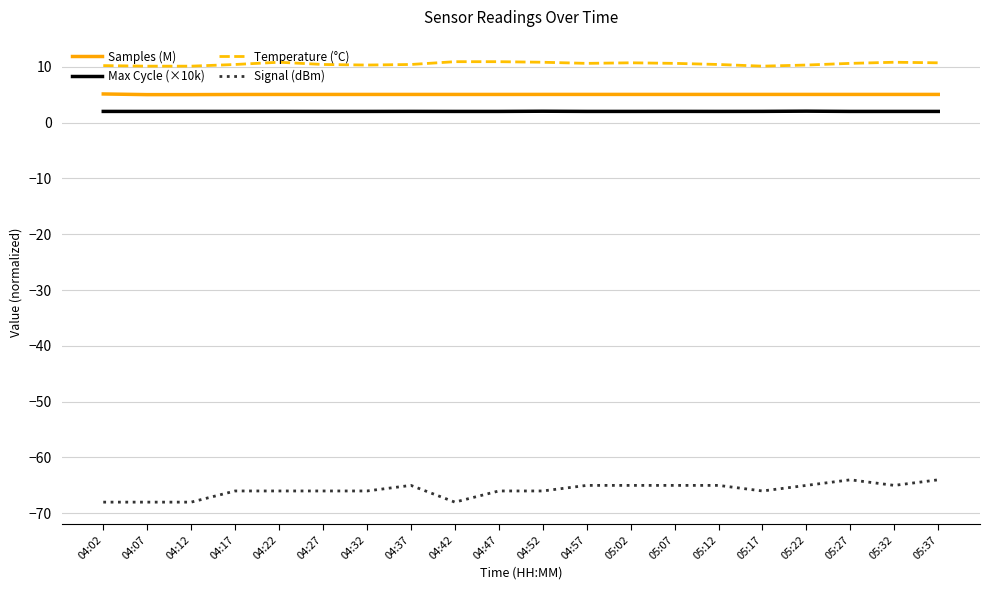

What is the difference between the maximum and minimum values in the Signal (dBm) series?

4.0